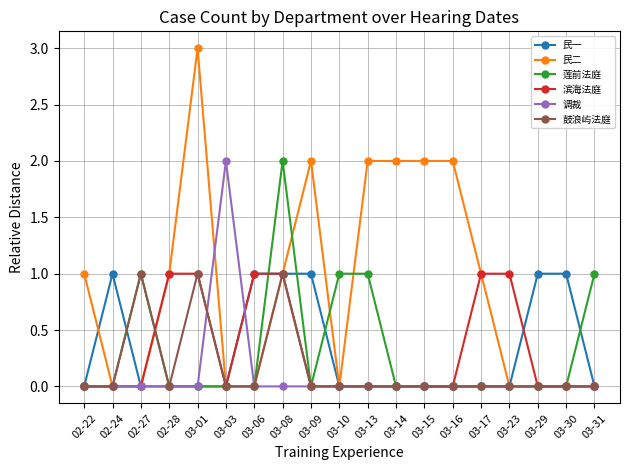

Where is the first local maximum for 民一?

02-24